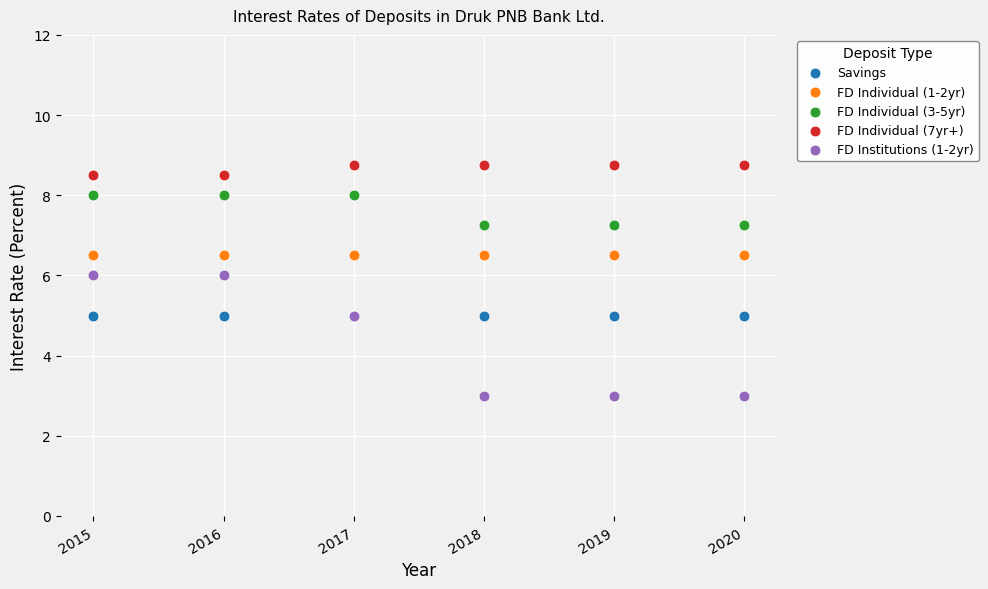

Which series reaches the maximum Y coordinate?

FD Individual (7yr+)